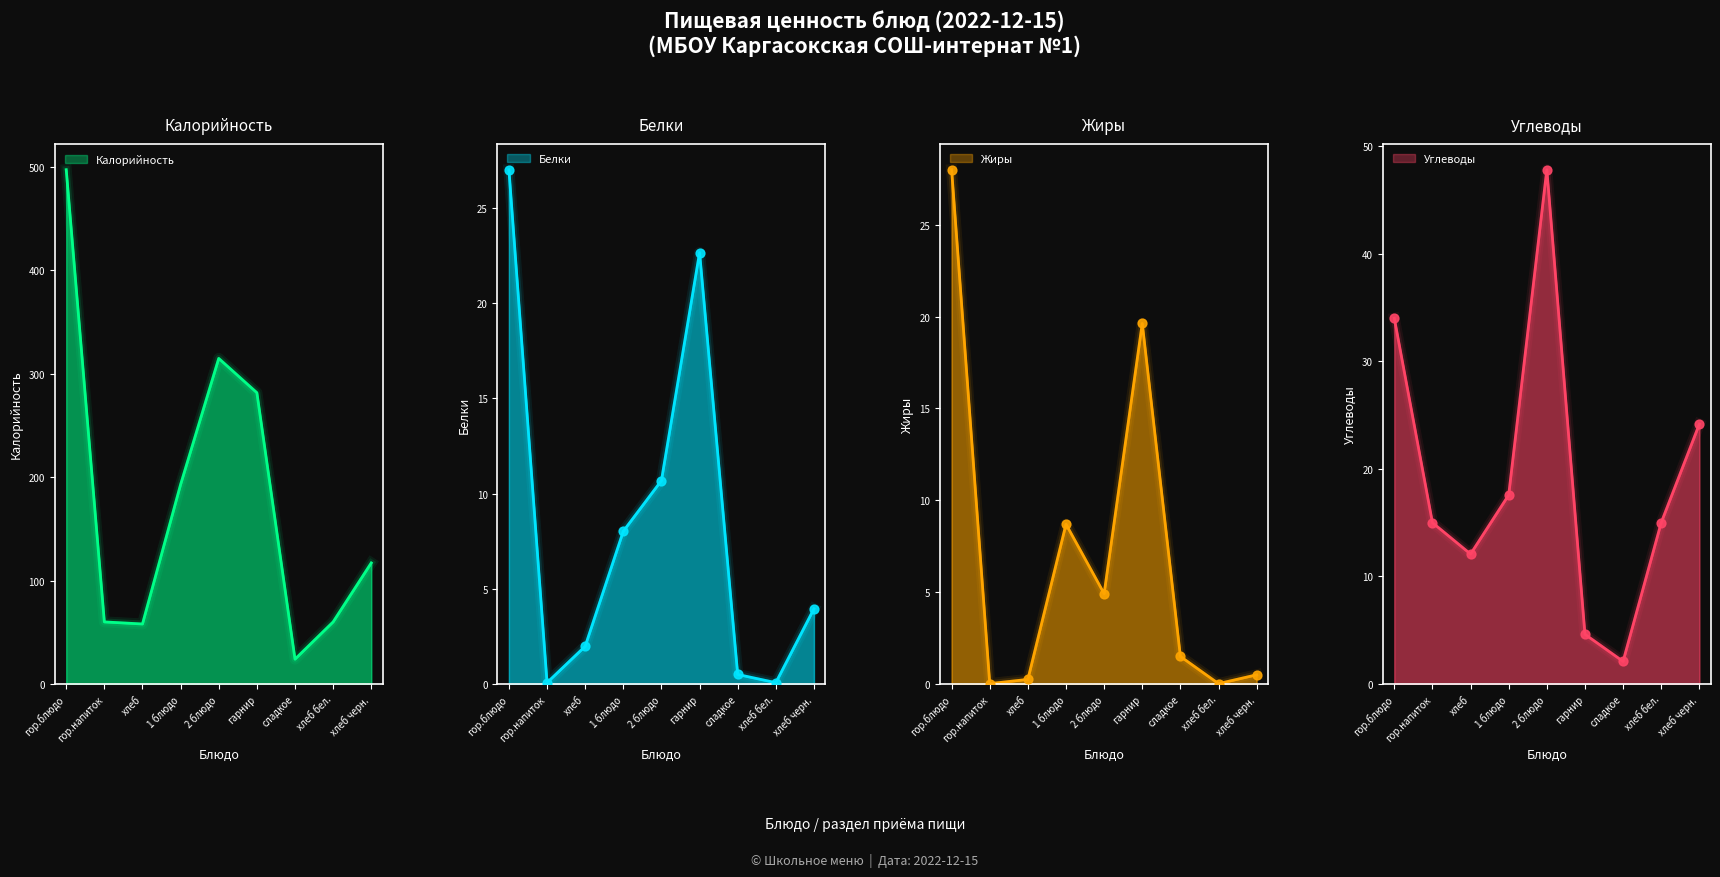

Which series has the largest Y range (max minus min)?

Калорийность